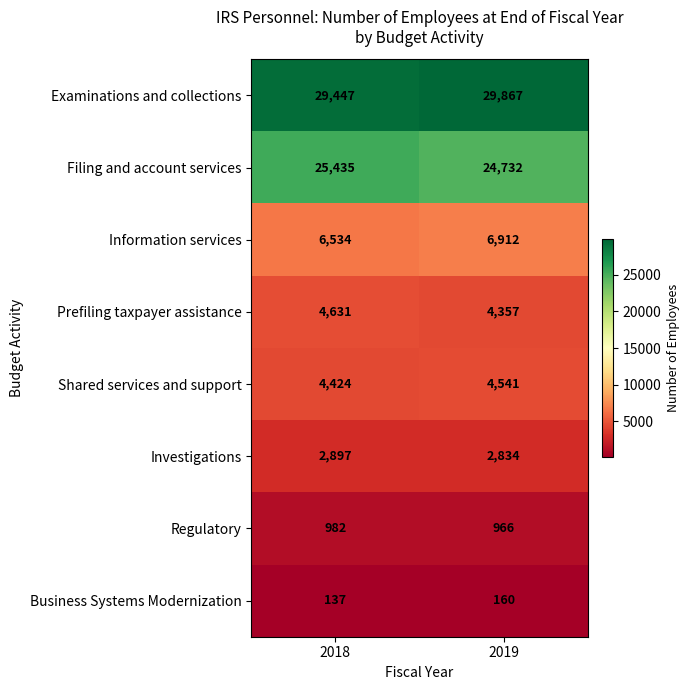

What is the spread (max minus min) of values at 2019?

29707